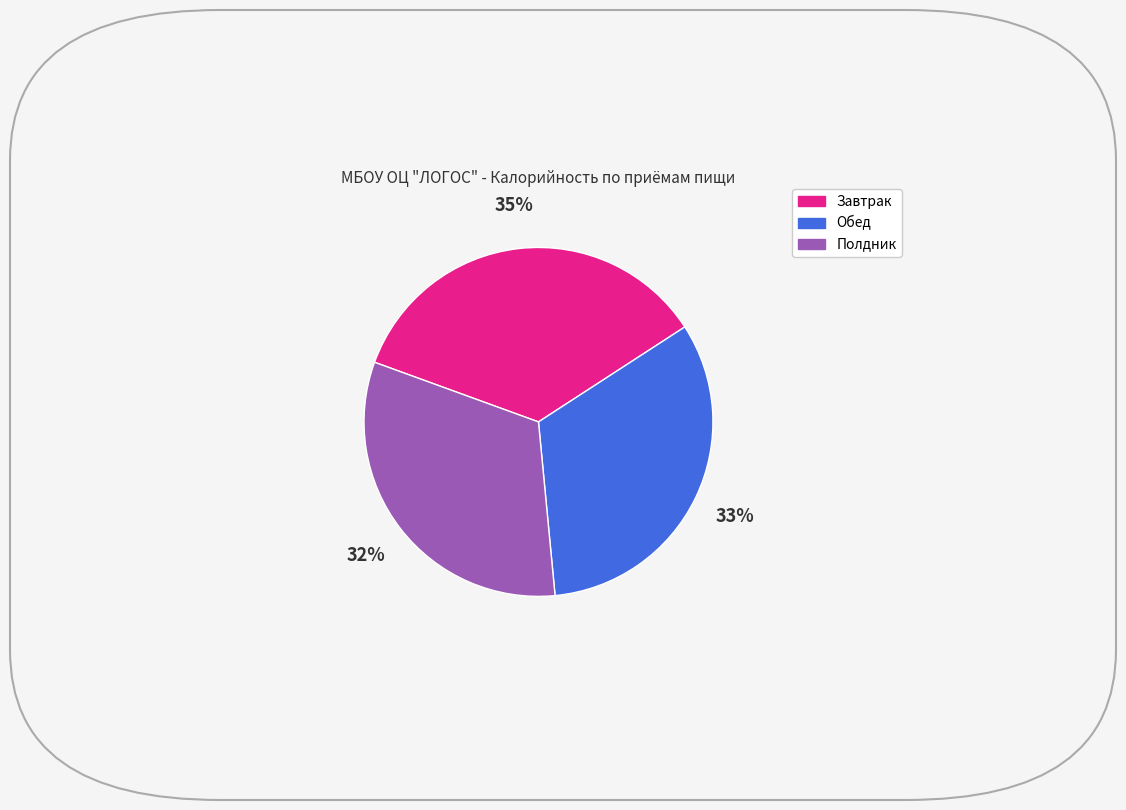

The Завтрак slice represents 35% of the pie. True or false?

True